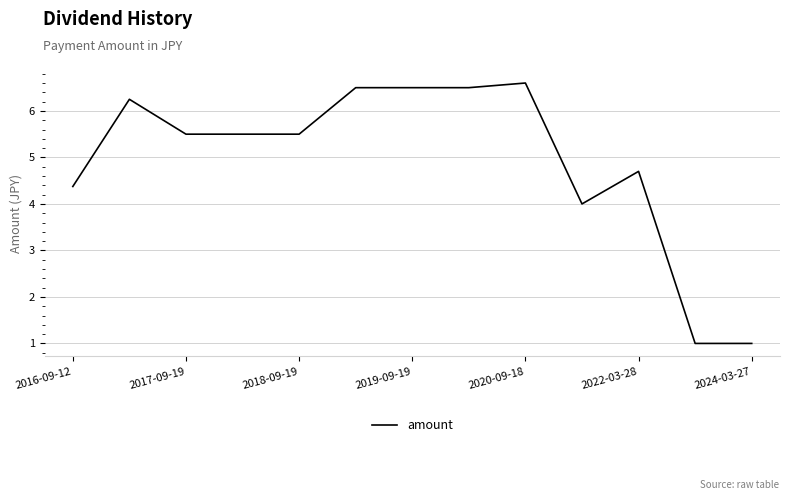

Does the chart have visible grid lines?

Yes